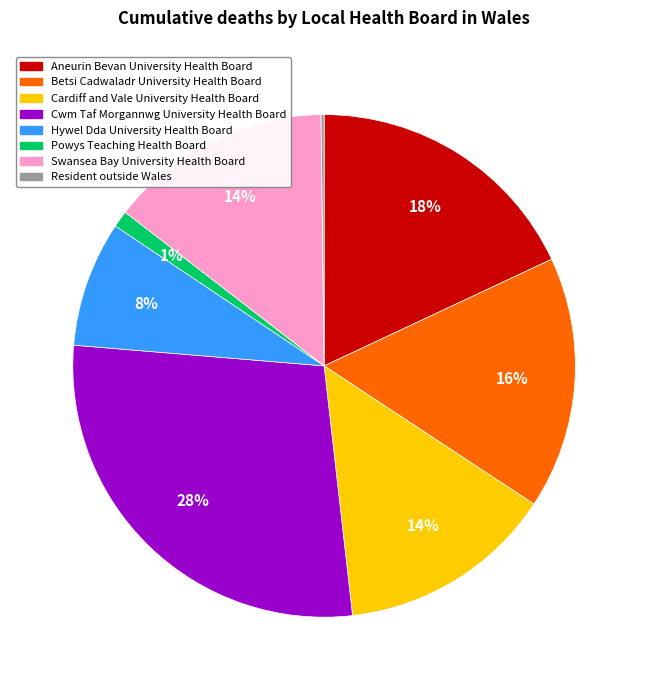

The Powys Teaching Health Board slice represents 1% of the pie. True or false?

True